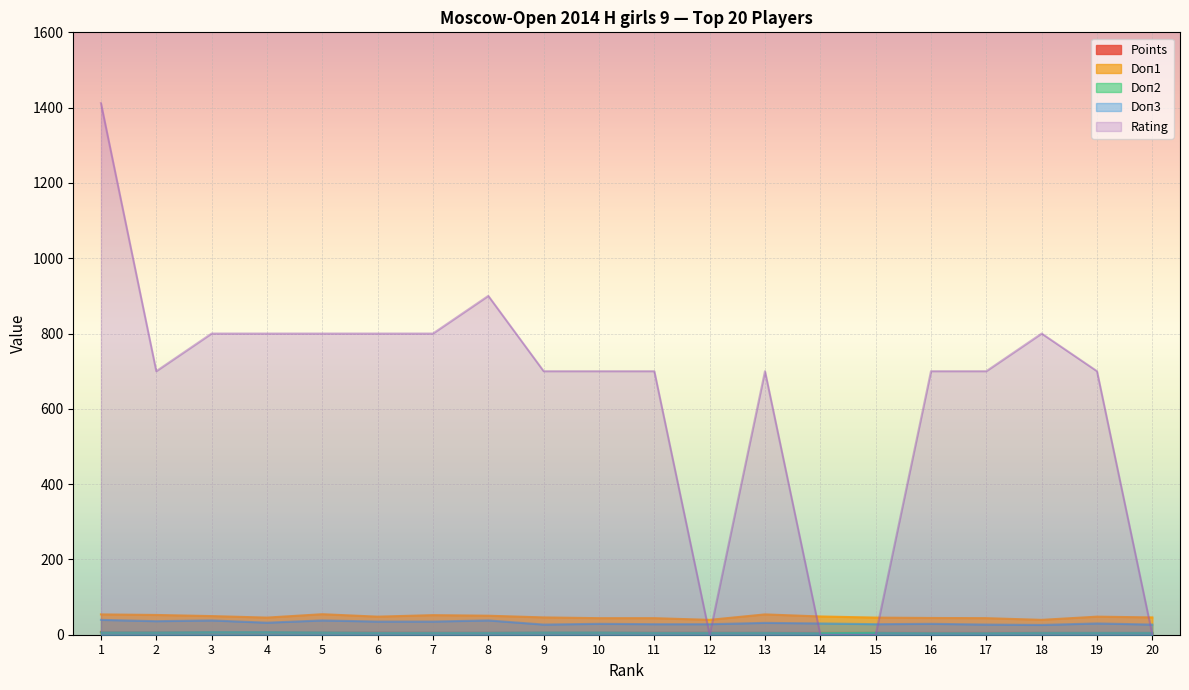

Reading right to left, list all the values displayed in this chart.

Points: 20=5.0	19=5.0	18=5.5	17=5.5	16=5.5	15=5.5	14=5.5	13=5.5	12=6.0	11=6.0	10=6.0	9=6.0	8=6.0	7=6.0	6=6.5	5=6.5	4=7.0	3=7.0	2=7.0	1=7.5
Doп1: 20=46.0	19=48.0	18=39.5	17=44.0	16=44.5	15=45.5	14=48.5	13=54.0	12=39.5	11=44.0	10=44.0	9=46.0	8=50.5	7=52.0	6=48.0	5=54.5	4=45.5	3=49.5	2=52.5	1=54.0
Doп2: 20=5.0	19=5.0	18=5.0	17=4.0	16=4.0	15=5.0	14=4.0	13=5.0	12=5.0	11=5.0	10=6.0	9=6.0	8=5.0	7=5.0	6=5.0	5=6.0	4=7.0	3=7.0	2=6.0	1=6.0
Doп3: 20=27.0	19=30.0	18=26.0	17=27.0	16=29.0	15=28.0	14=30.0	13=31.5	12=28.0	11=28.0	10=29.0	9=27.0	8=38.0	7=35.0	6=35.0	5=38.0	4=32.0	3=38.0	2=36.0	1=39.5
Rating: 20=0.0	19=700.0	18=800.0	17=700.0	16=700.0	15=0.0	14=0.0	13=700.0	12=0.0	11=700.0	10=700.0	9=700.0	8=900.0	7=800.0	6=800.0	5=800.0	4=800.0	3=800.0	2=700.0	1=1412.0